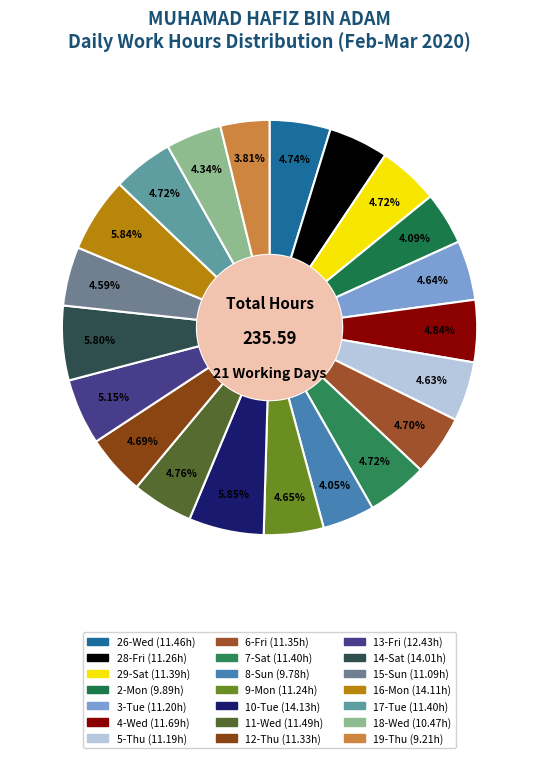

Rank the categories by value from lowest to highest.

19-Thu, 8-Sun, 2-Mon, 18-Wed, 15-Sun, 5-Thu, 3-Tue, 9-Mon, 28-Fri, 12-Thu, 6-Fri, 29-Sat, 7-Sat, 17-Tue, 26-Wed, 11-Wed, 4-Wed, 13-Fri, 14-Sat, 16-Mon, 10-Tue